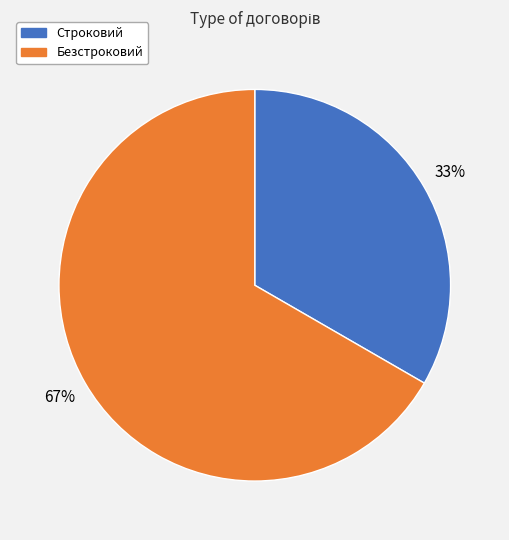

Is the sum of Безстроковий and Строковий greater than half?

Yes